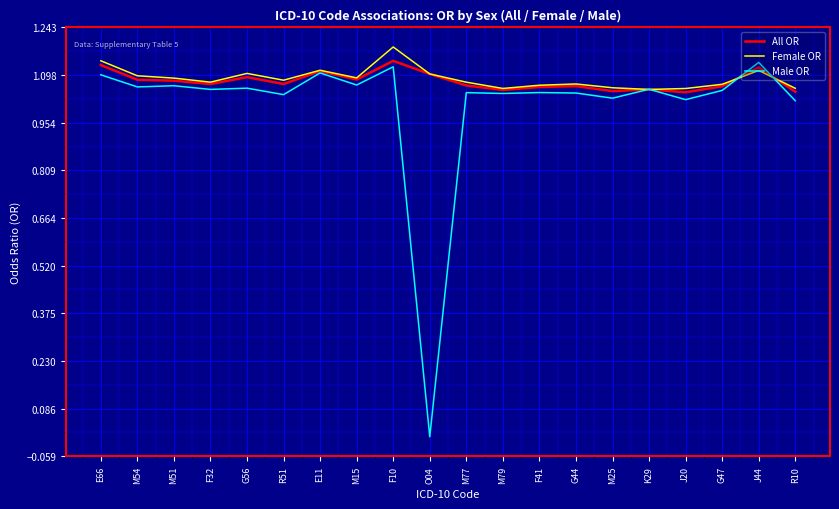

What position from the right is M77?

10